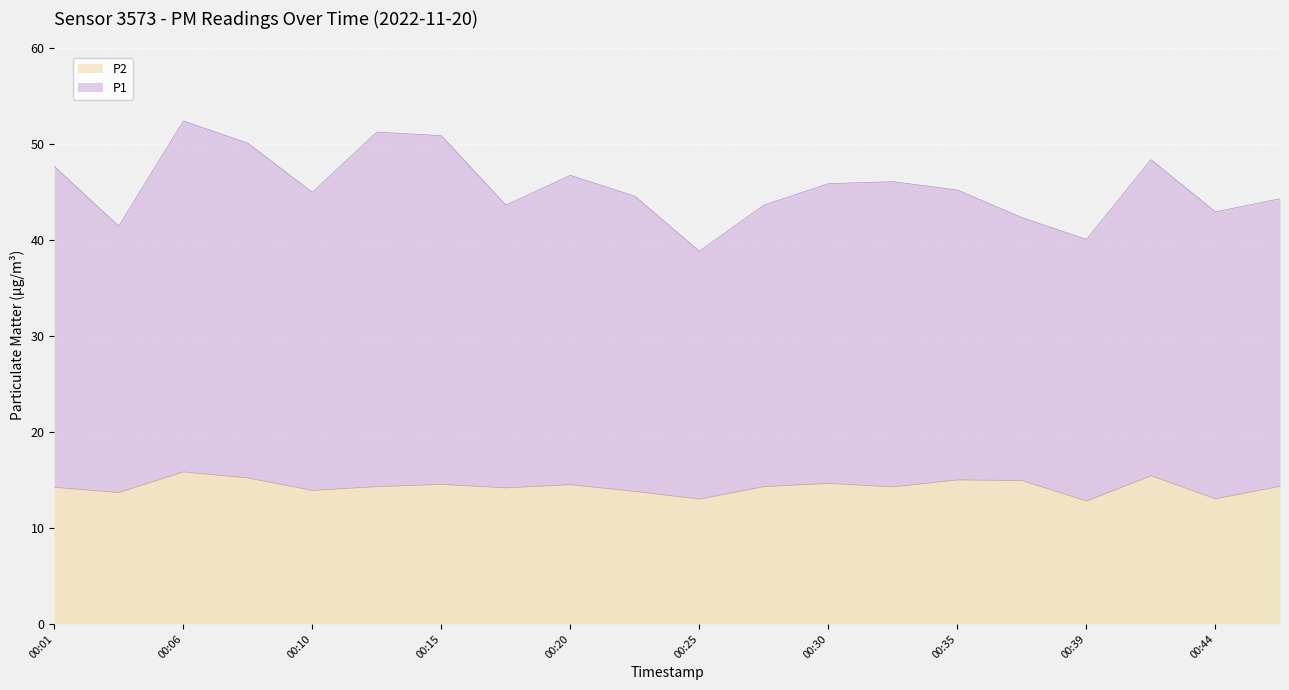

Which label corresponds to the largest value in the chart?

00:06